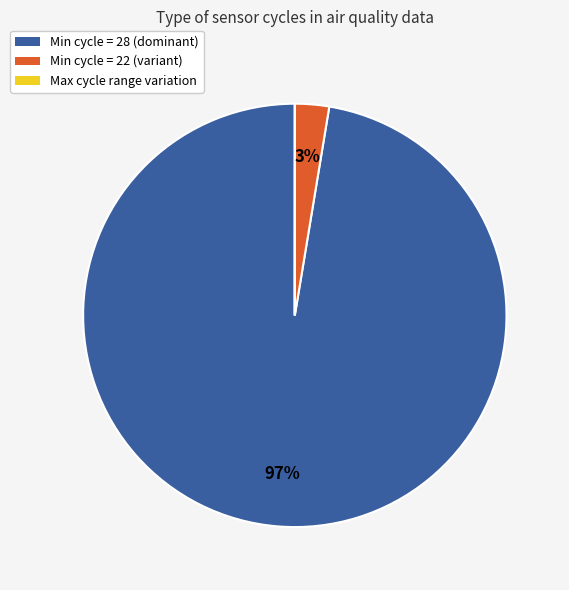

To the nearest percent, what is the average slice percentage?

33%